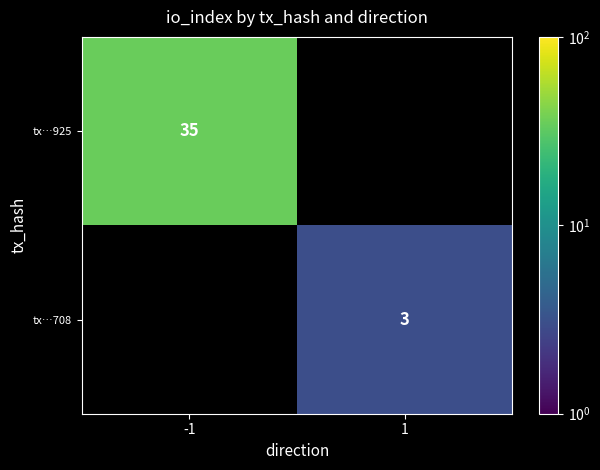

The tx…708 series shows 3 at 1. True or false?

True